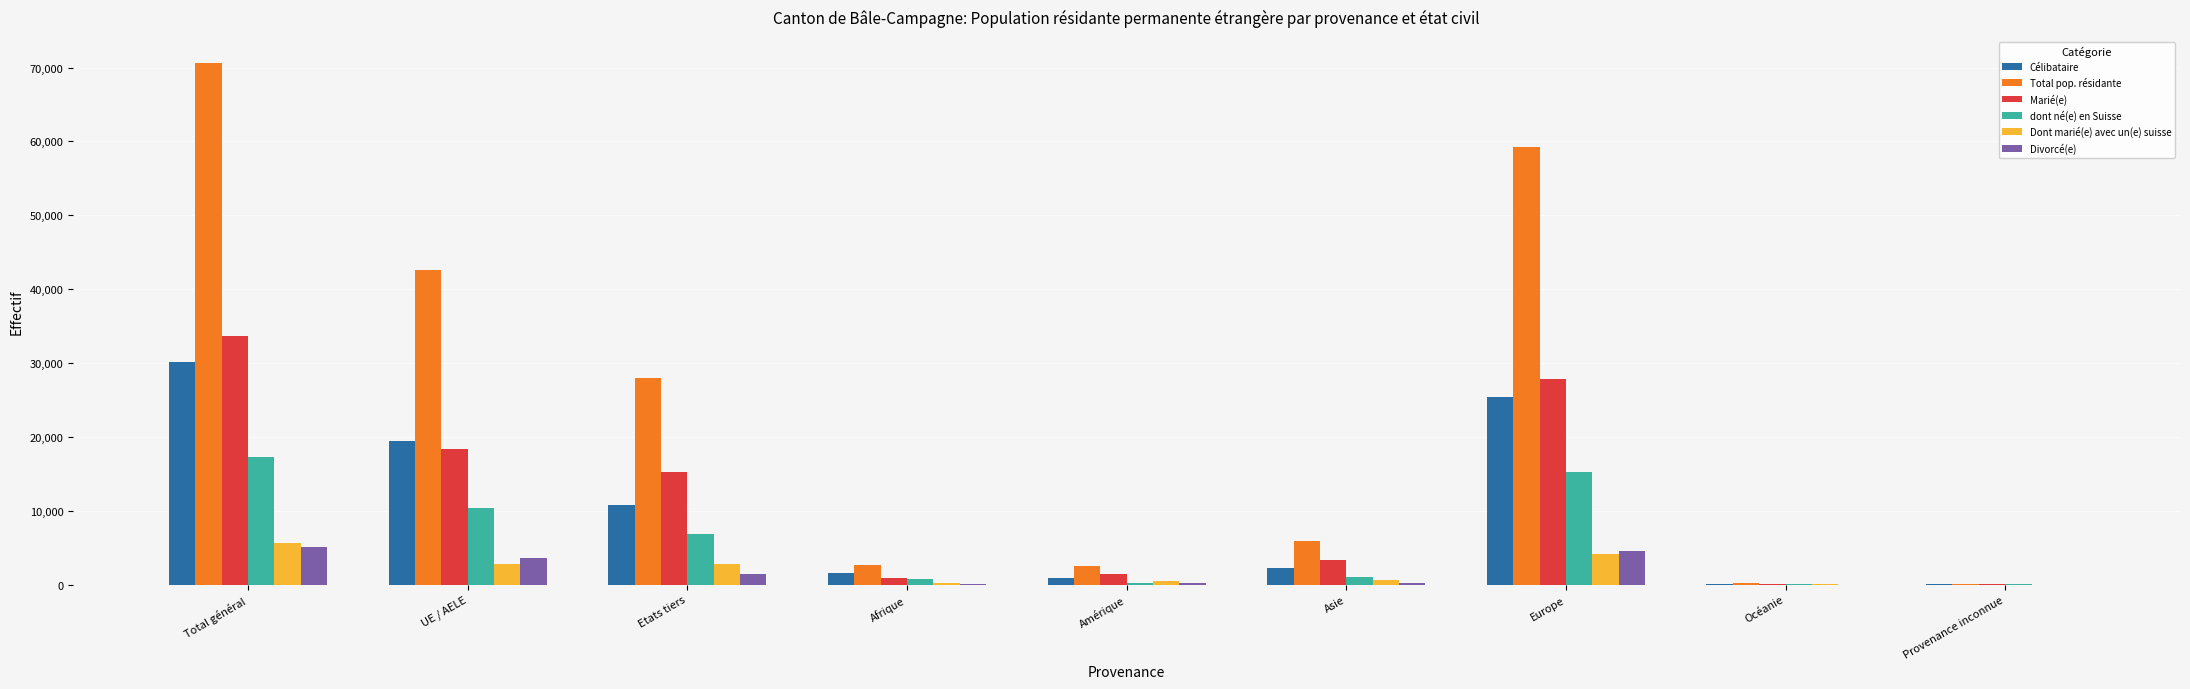

Which series changed the most between UE / AELE and Afrique?

Total pop. résidante